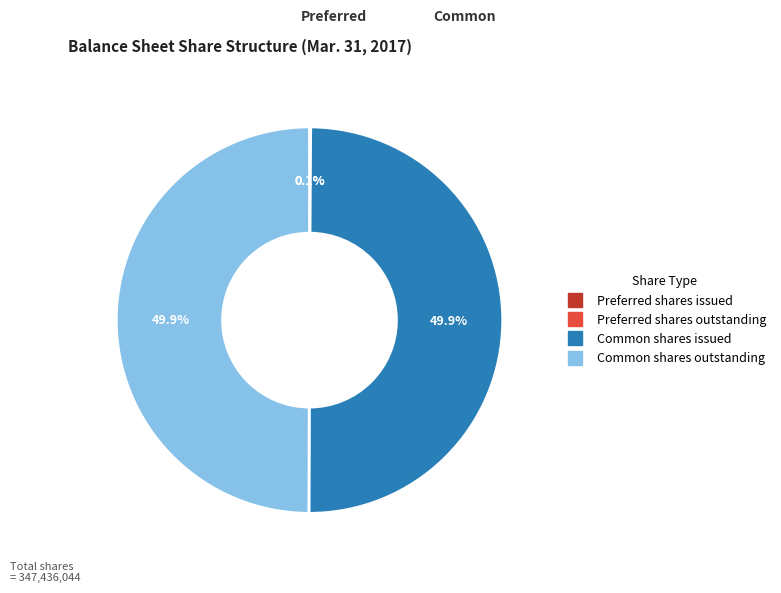

How much of the chart is everything except Common shares issued?

50.1%